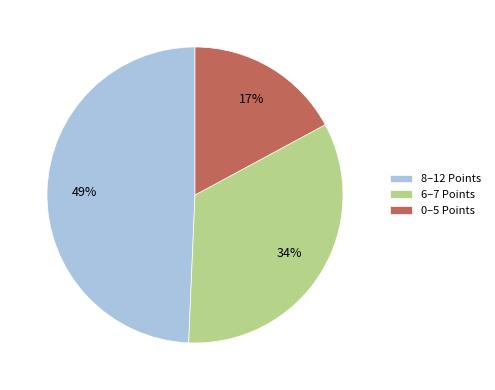

To the nearest percent, what is the average slice percentage?

33%